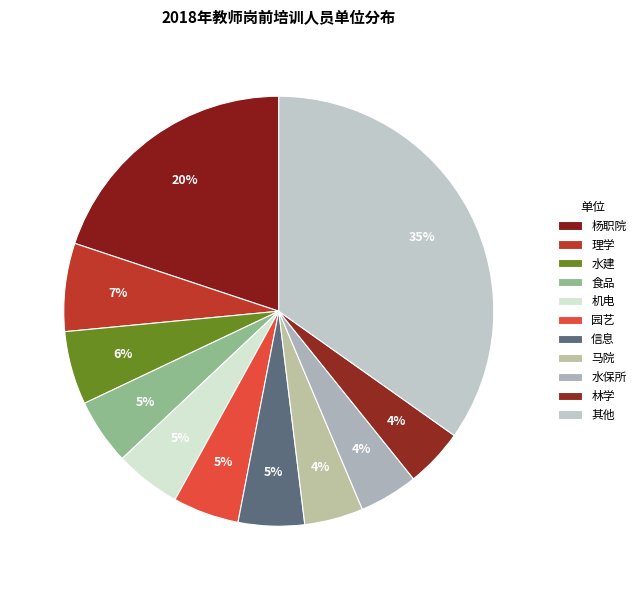

How many segments does this pie chart have?

11